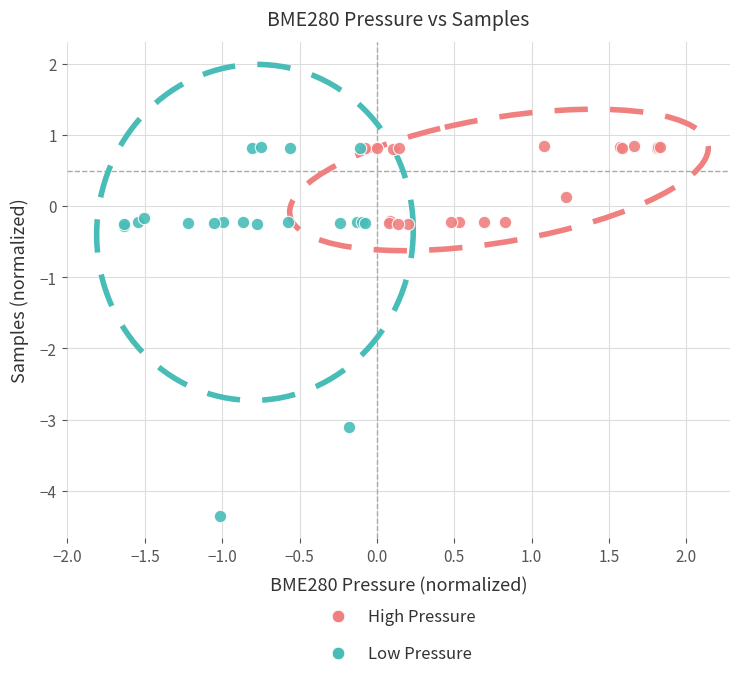

Which series has the widest spread of Y values?

Low Pressure